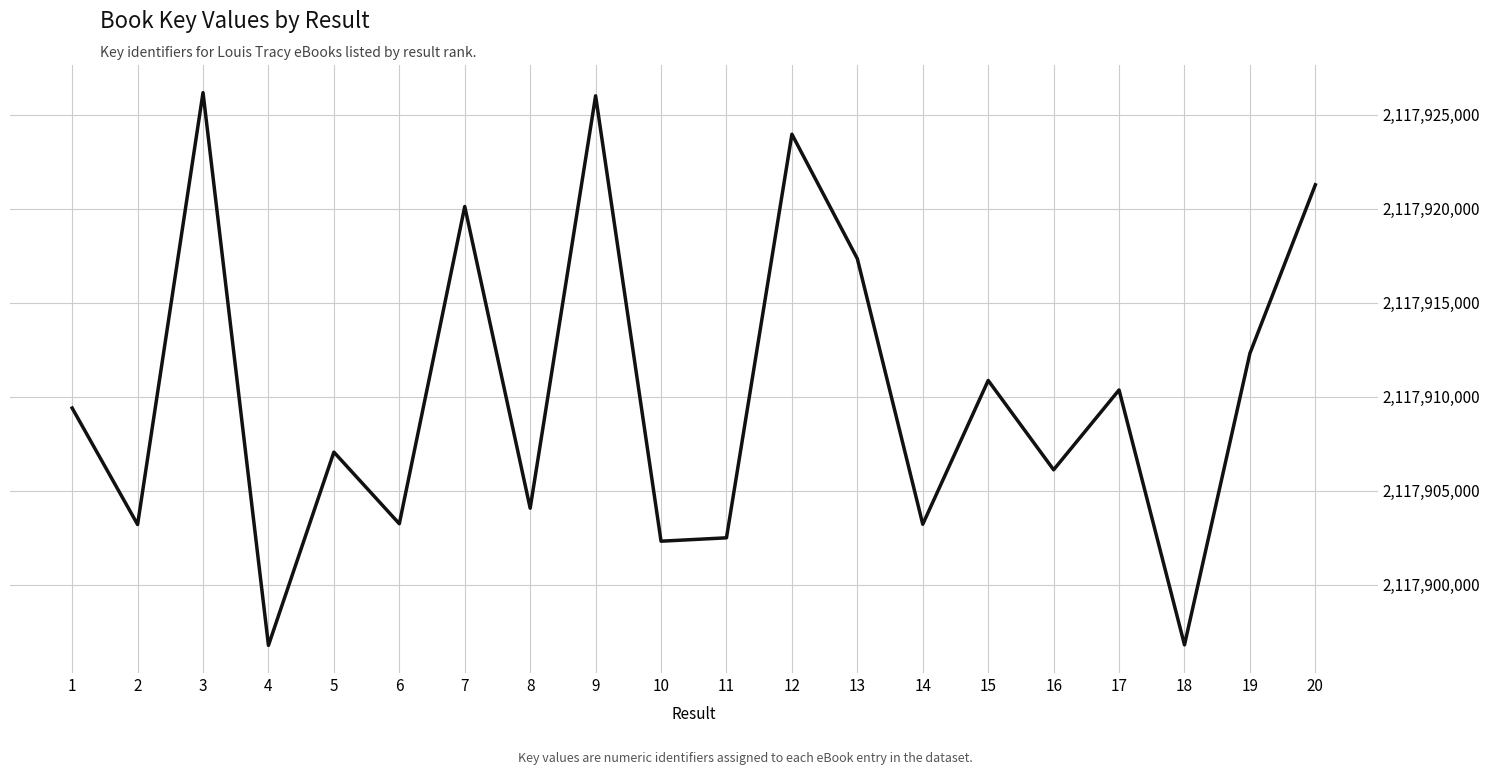

What is the change in value from 13 to 14?

-14121